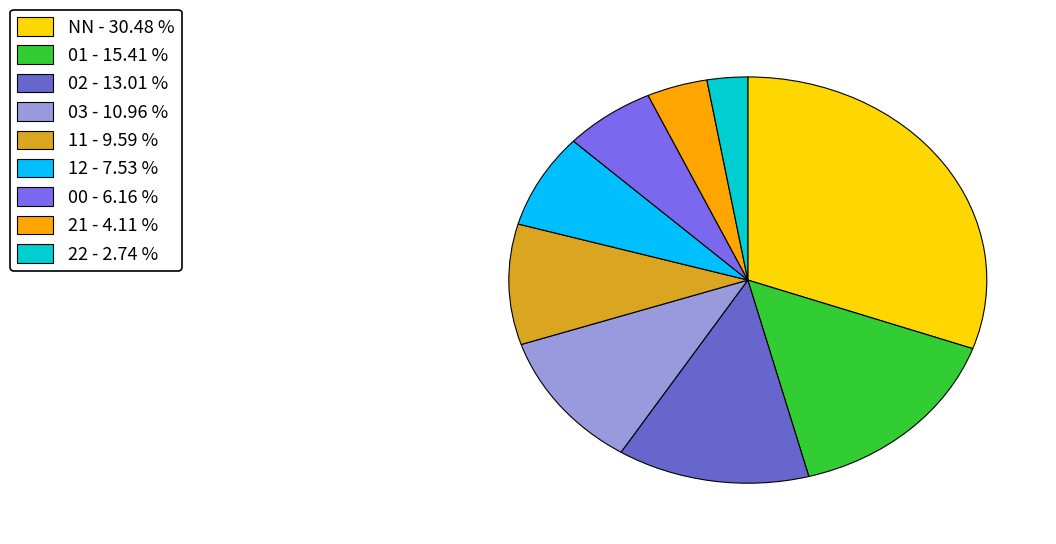

What is the smallest slice in the pie chart?

22